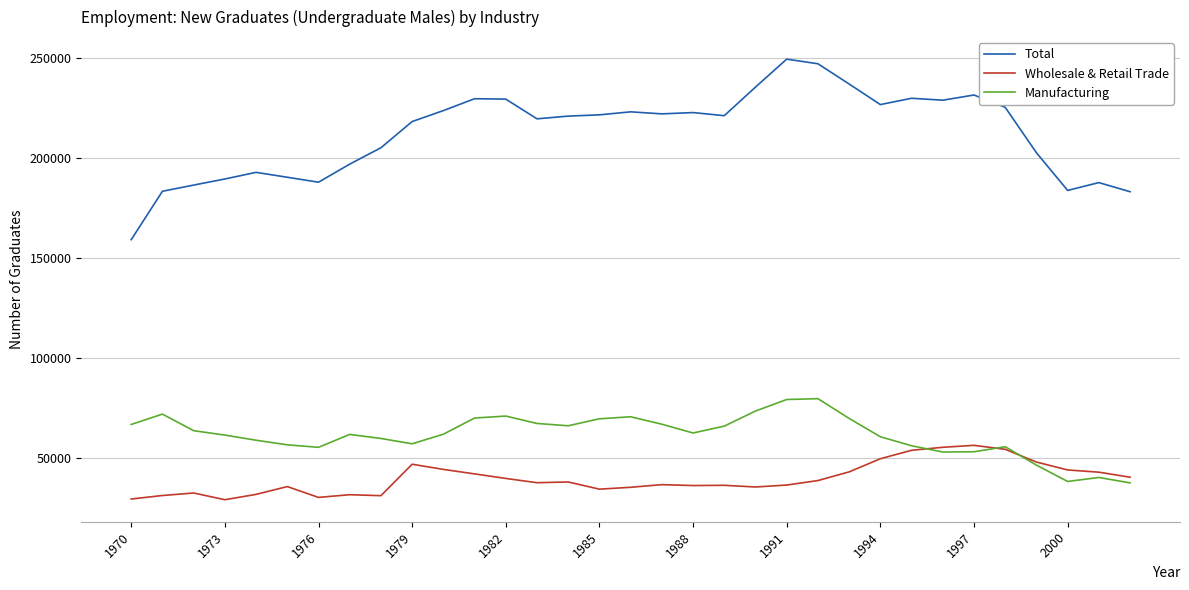

True or false: Manufacturing and Total intersect in this chart.

False